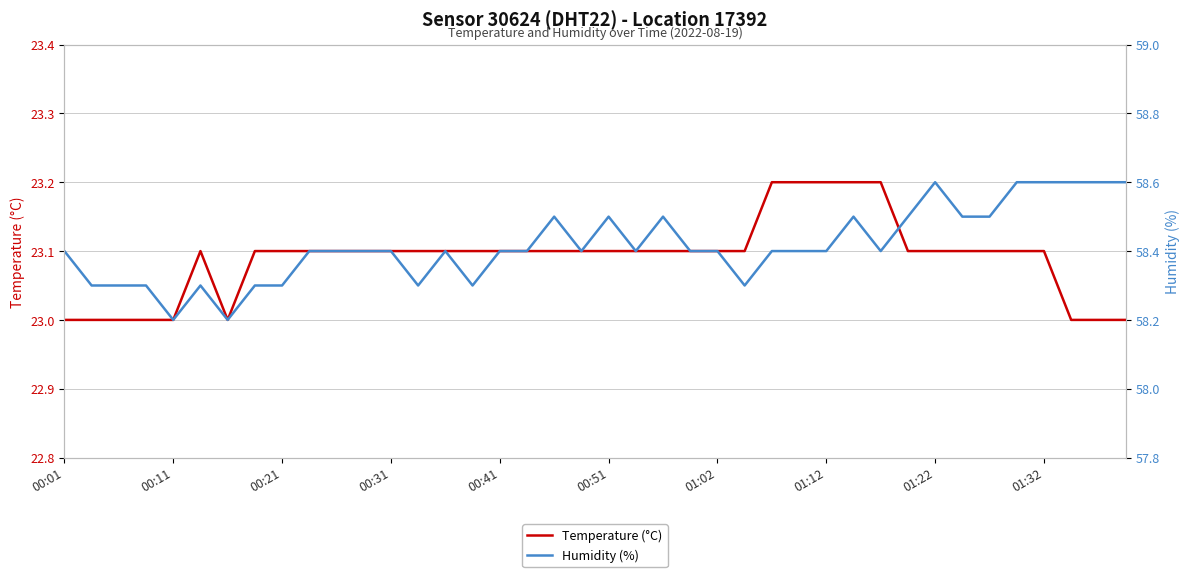

Count the Humidity (%) values in the range 58 to 59.

40